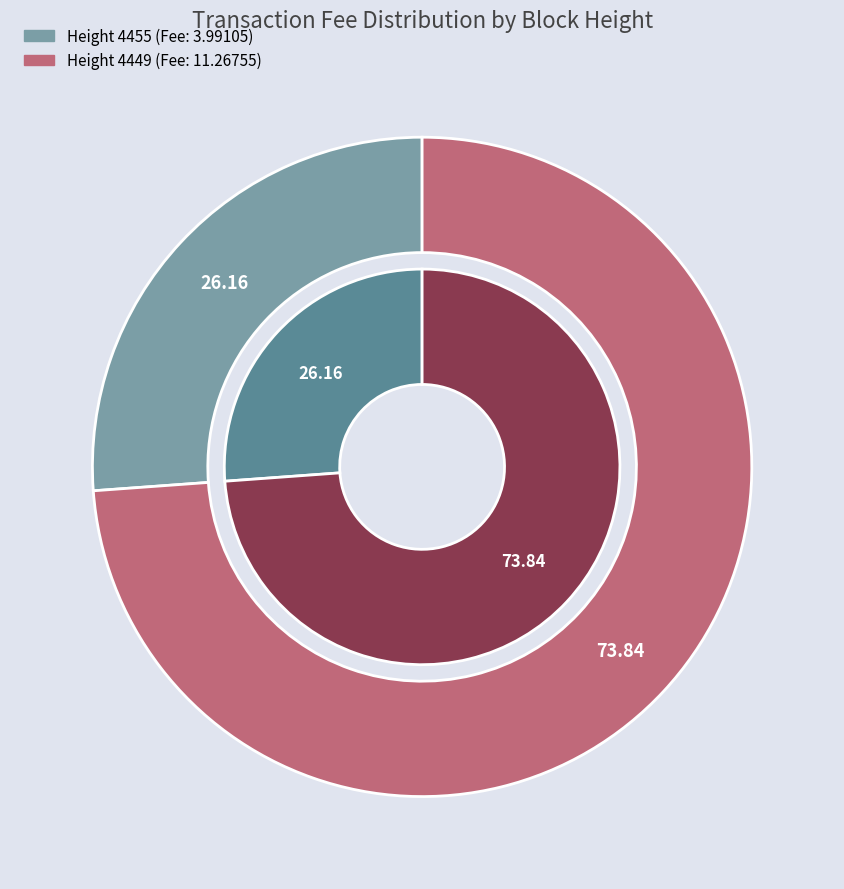

Between 4455 and 4449, which is larger?

4449